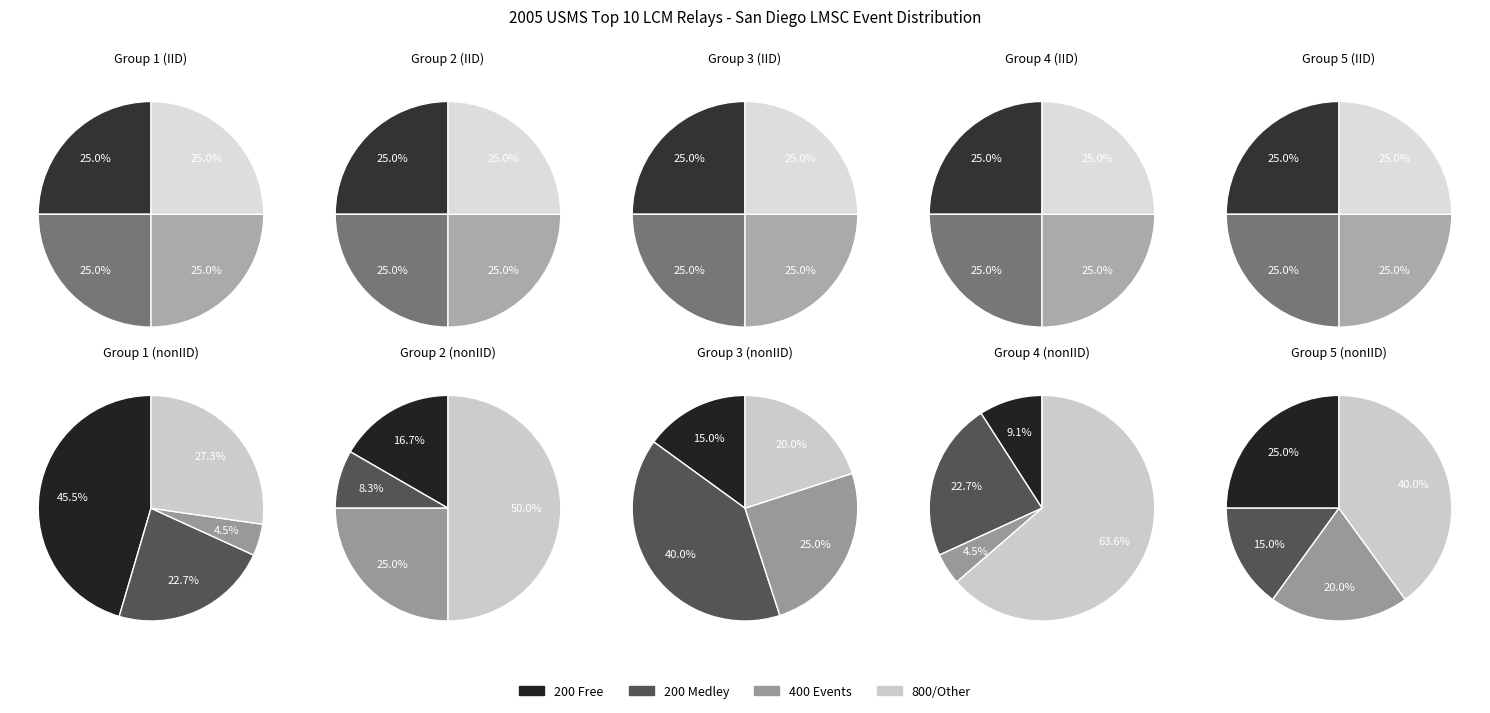

Does 200 Medley represent more than half of the total?

No